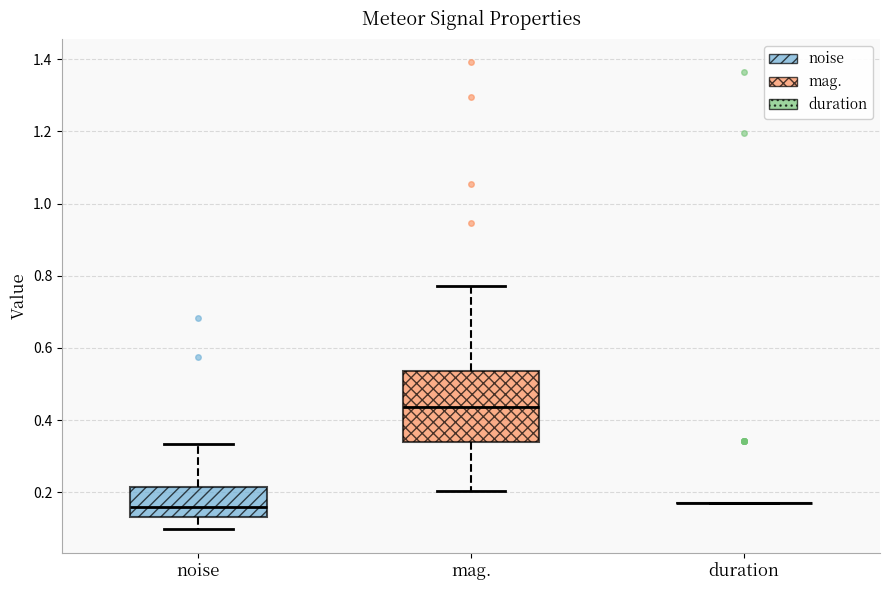

Reading left to right, transcribe this box plot: for each box, give where its median line is, the range the box spans, and where its two whiskers end, as read against the y-axis. The values are not printed on the chart, so give them approximately, as read against the axis.

noise: median 0.16, box 0.14 to 0.22, whiskers 0.10 to 0.34
mag.: median 0.44, box 0.34 to 0.54, whiskers 0.20 to 0.78
duration: box collapsed to a line at 0.18, whiskers 0.18 to 0.18